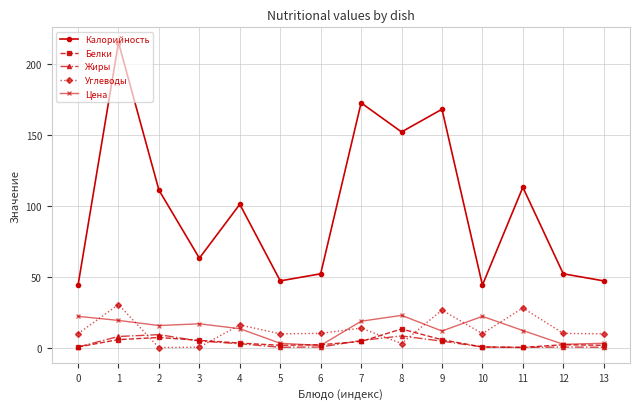

Is this an area chart (filled region under the line)?

No